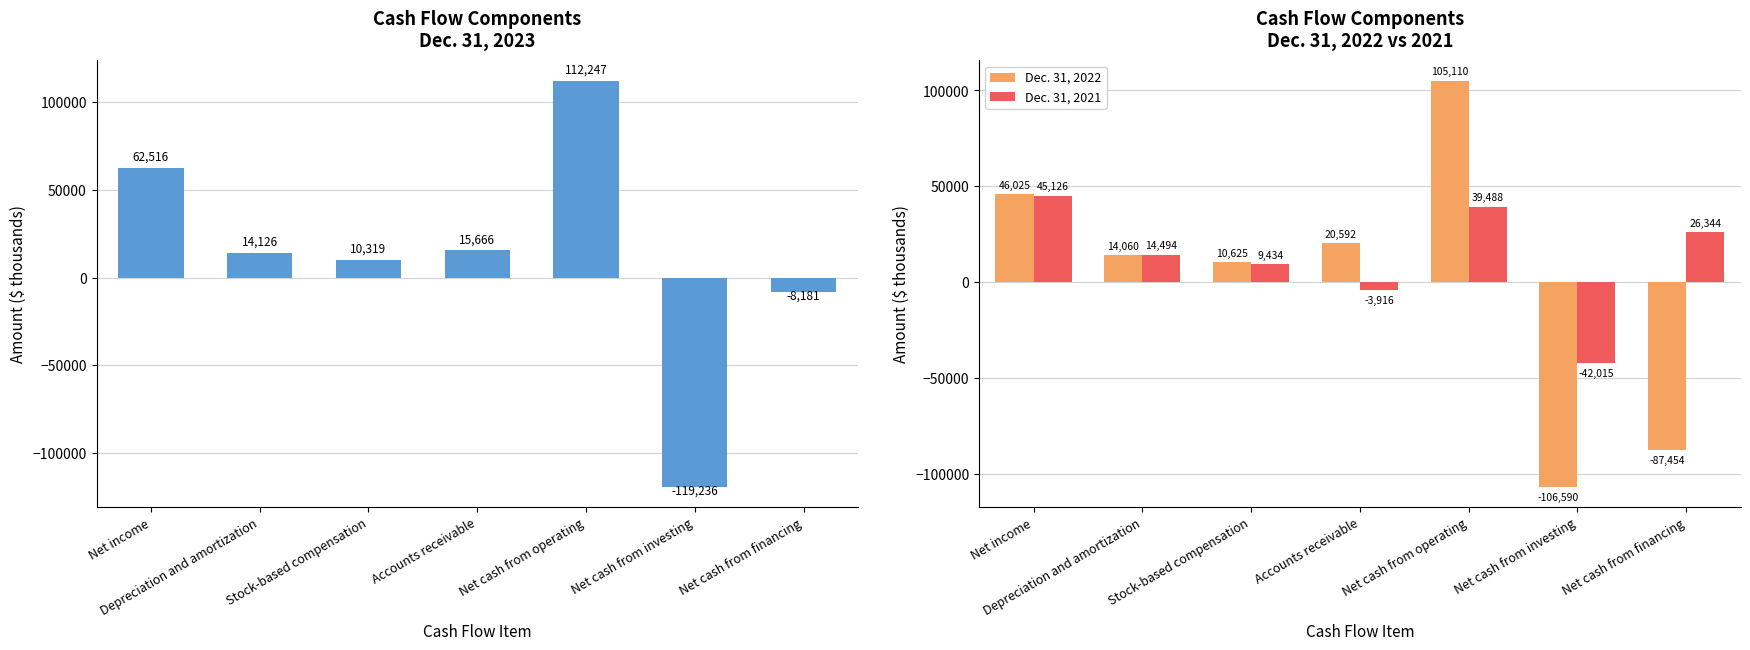

Does the chart contain stacked bars?

No